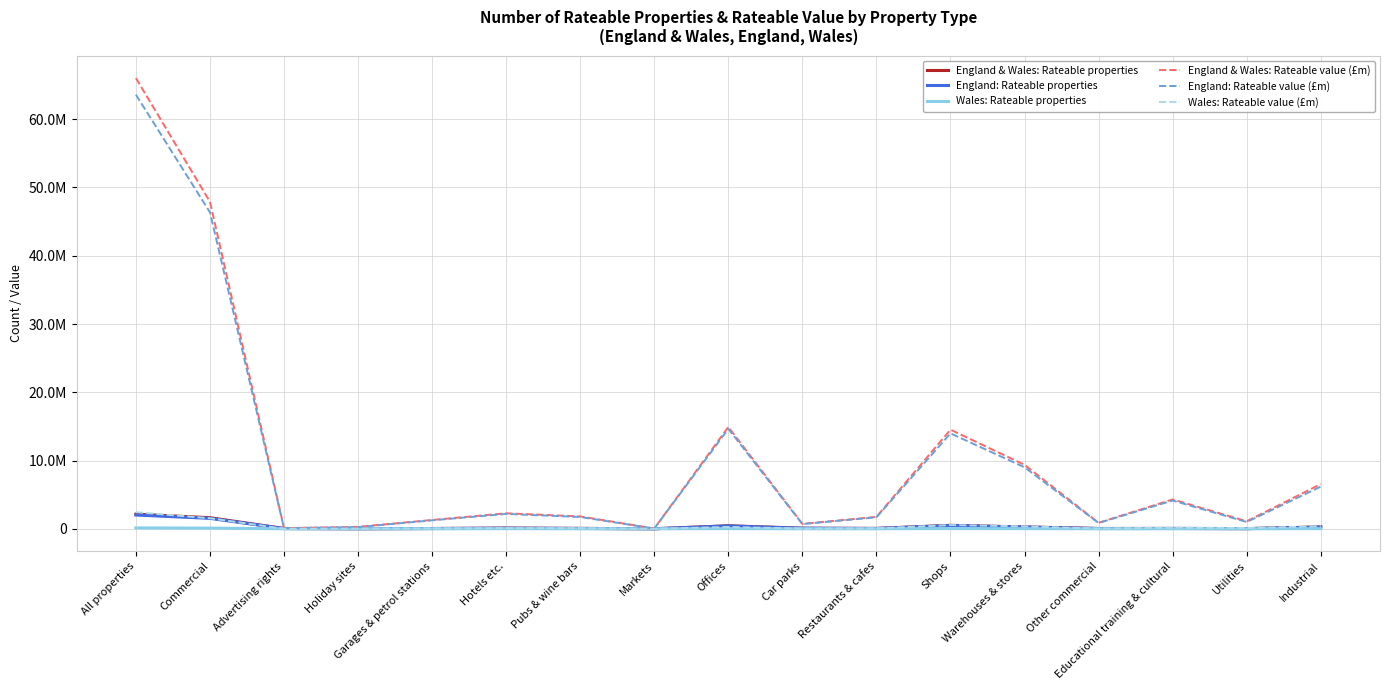

What is the total value across all series at Offices?

30704022